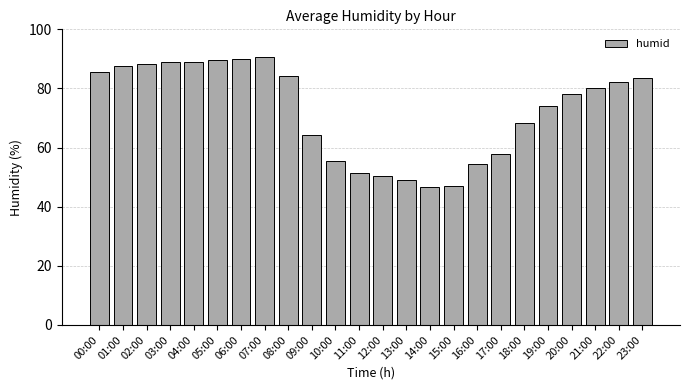

What is the label of the 7th bar from the left?

06:00